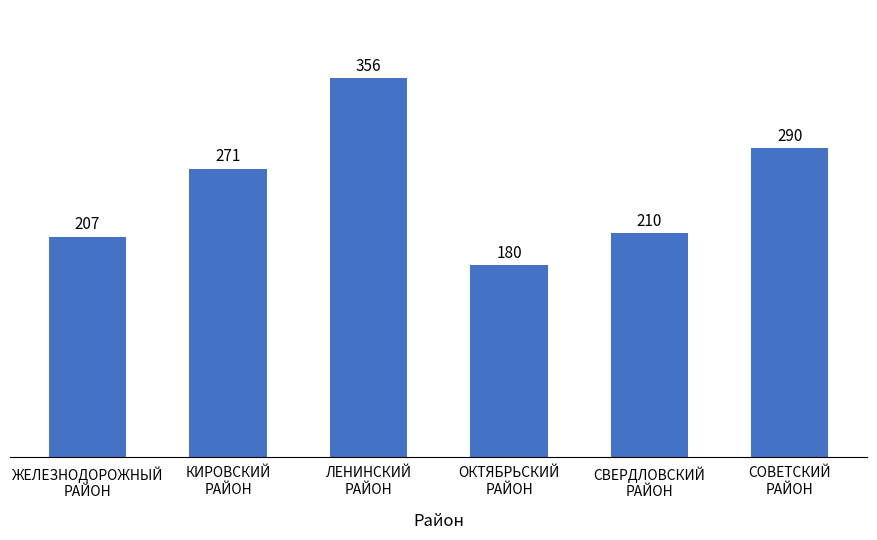

Read the value at ЖЕЛЕЗНОДОРОЖНЫЙ
РАЙОН, to the nearest 5.

205